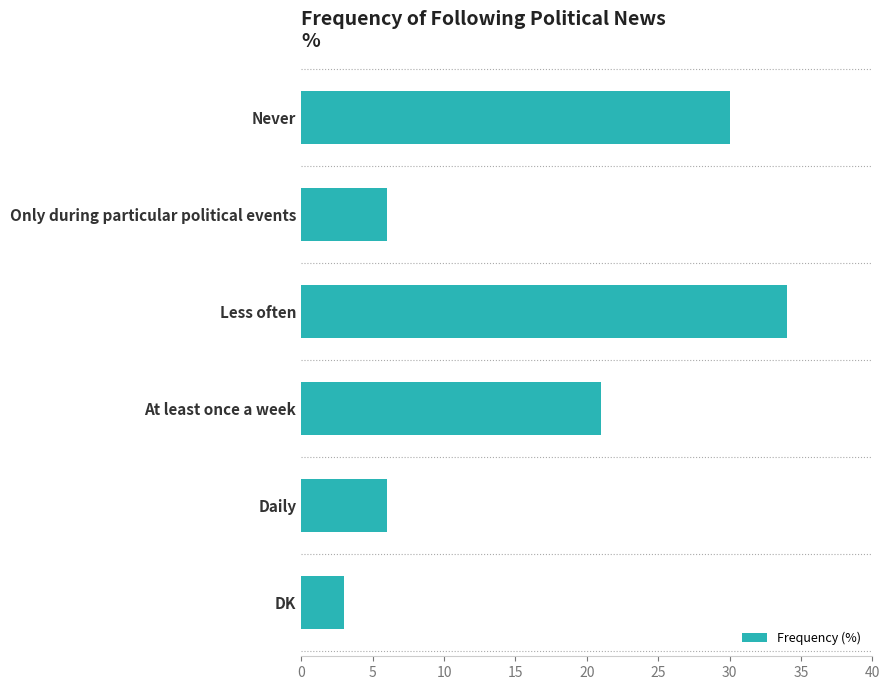

What is the change in value from At least once a week to DK?

-18